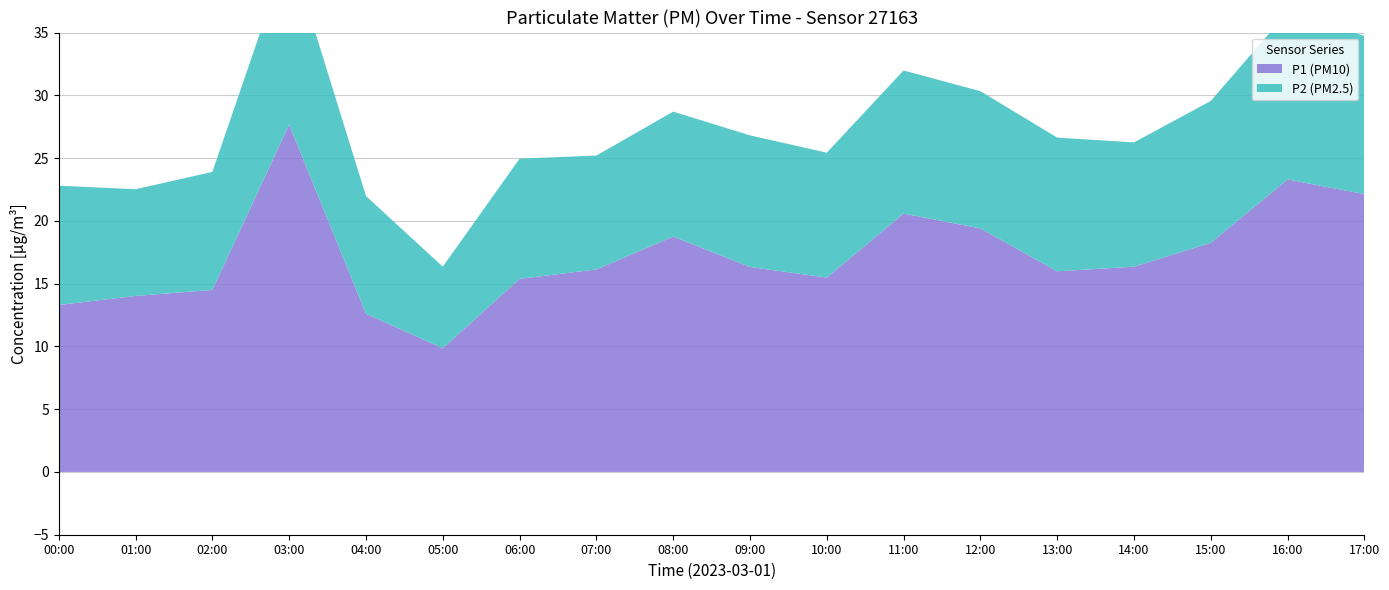

Reading left to right, list all the values displayed in this chart.

P1 (PM10): 13.3	14.0	14.5	27.7	12.6	9.8	15.4	16.1	18.8	16.3	15.5	20.6	19.4	16.0	16.4	18.2	23.3	22.1
P2 (PM2.5): 9.5	8.5	9.4	14.1	9.4	6.5	9.6	9.1	9.9	10.5	9.9	11.4	10.9	10.7	9.9	11.3	13.3	12.6